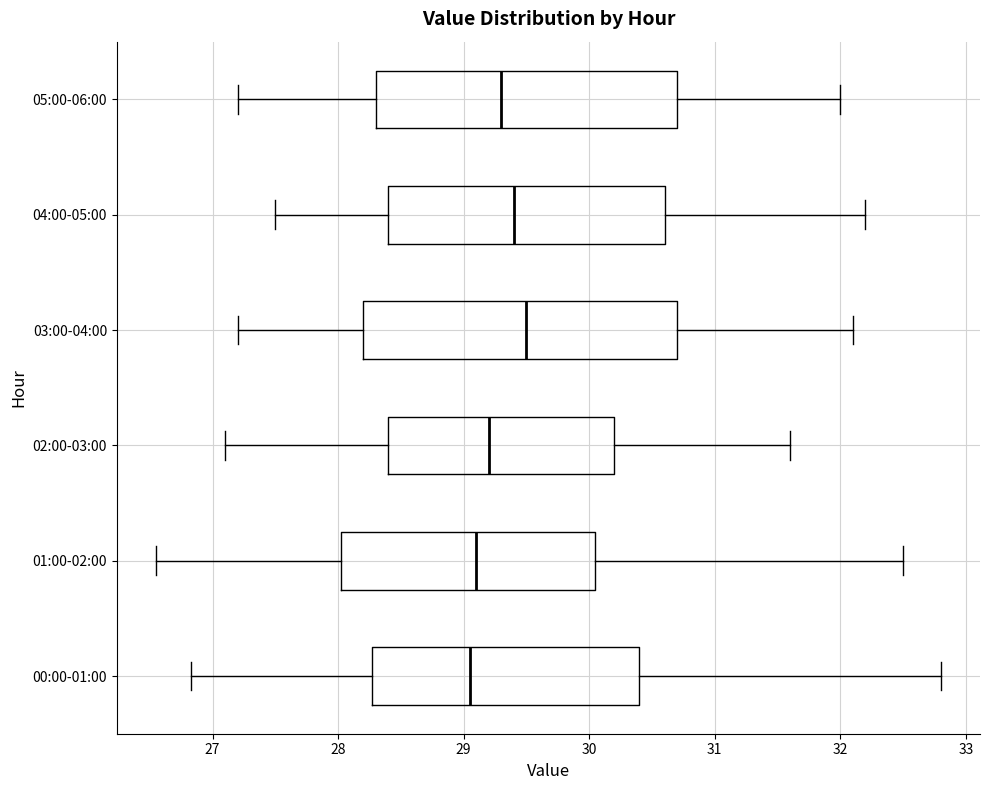

Reading bottom to top, transcribe this box plot: for each box, give where its median line is, the range the box spans, and where its two whiskers end, as read against the x-axis. The values are not printed on the chart, so give them approximately, as read against the axis.

00:00-01:00: median 29.1, box 28.3 to 30.4, whiskers 26.8 to 32.8
01:00-02:00: median 29.1, box 28.0 to 30.1, whiskers 26.6 to 32.5
02:00-03:00: median 29.2, box 28.4 to 30.2, whiskers 27.1 to 31.6
03:00-04:00: median 29.5, box 28.2 to 30.7, whiskers 27.2 to 32.1
04:00-05:00: median 29.4, box 28.4 to 30.6, whiskers 27.5 to 32.2
05:00-06:00: median 29.3, box 28.3 to 30.7, whiskers 27.2 to 32.0